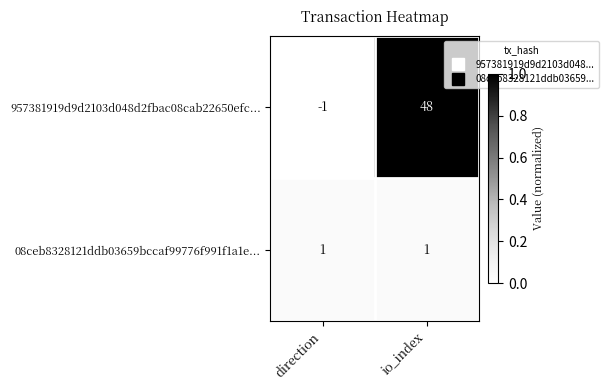

Rank the series by their average value, from highest to lowest.

957381919d9d2103d048d2fbac08cab22650efc..., 08ceb8328121ddb03659bccaf99776f991f1a1e...